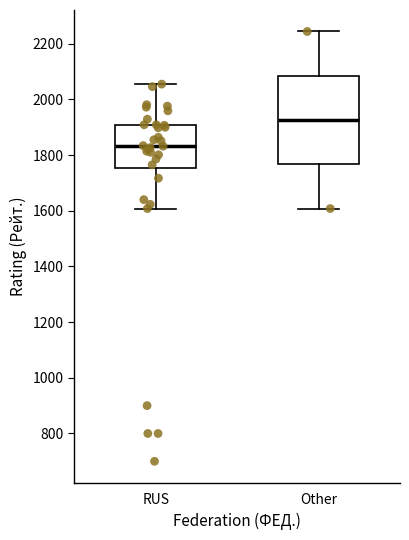

Comparing the boxes themselves (not the whiskers), which one is the tallest?

Other